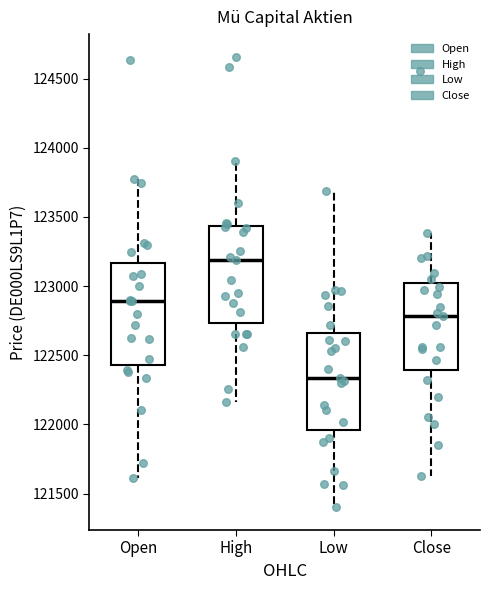

Where does the lower whisker of the box for Low end on the y-axis? The values are not printed on the chart, so give them approximately, as read against the axis.

121400